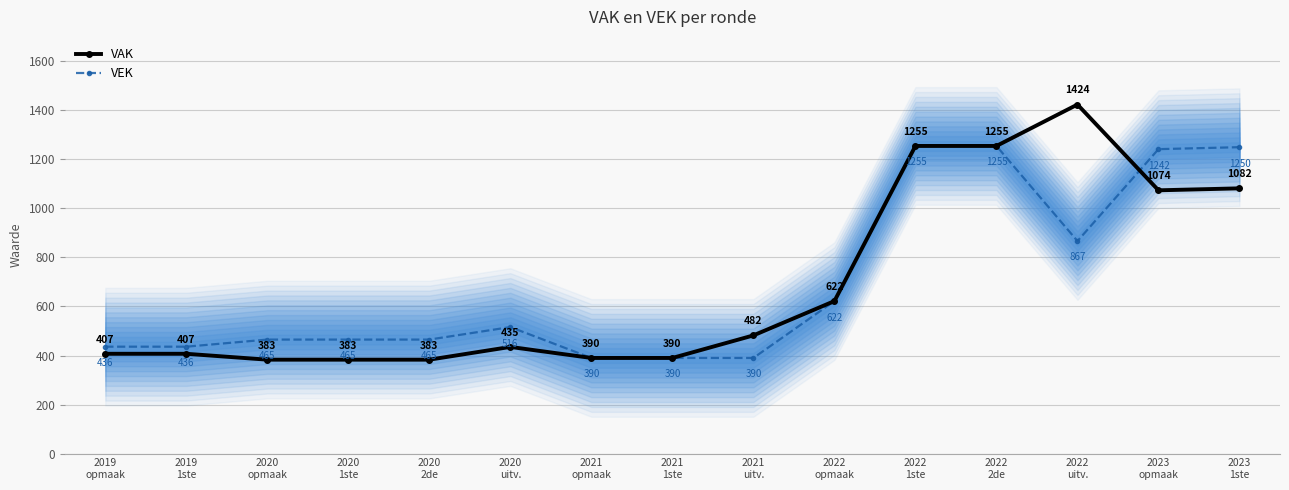

What is the greatest value displayed?

1424